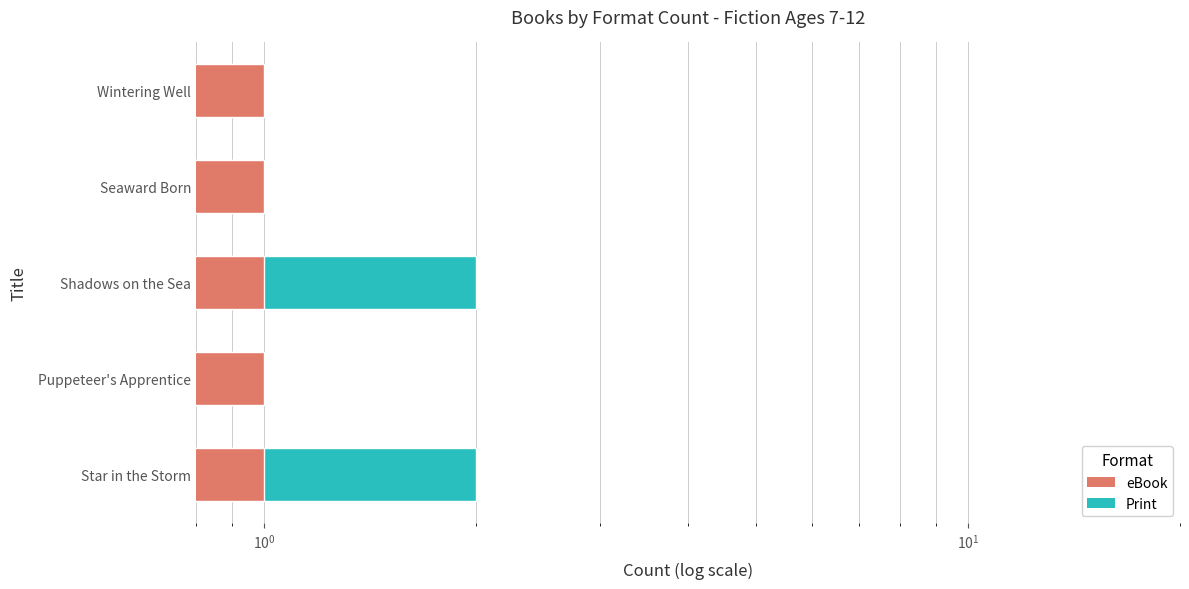

The eBook series shows 0.2 at $\mathdefault{10^{2}}$. True or false?

False